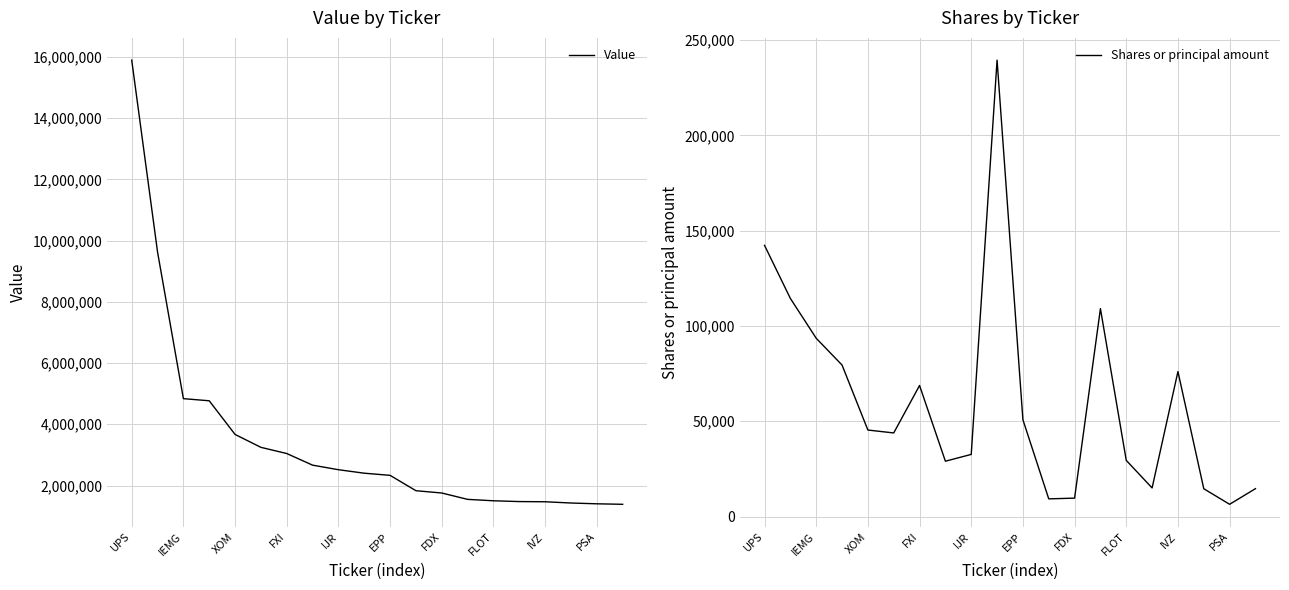

What are all the series names shown in the legend?

Value, Shares or principal amount